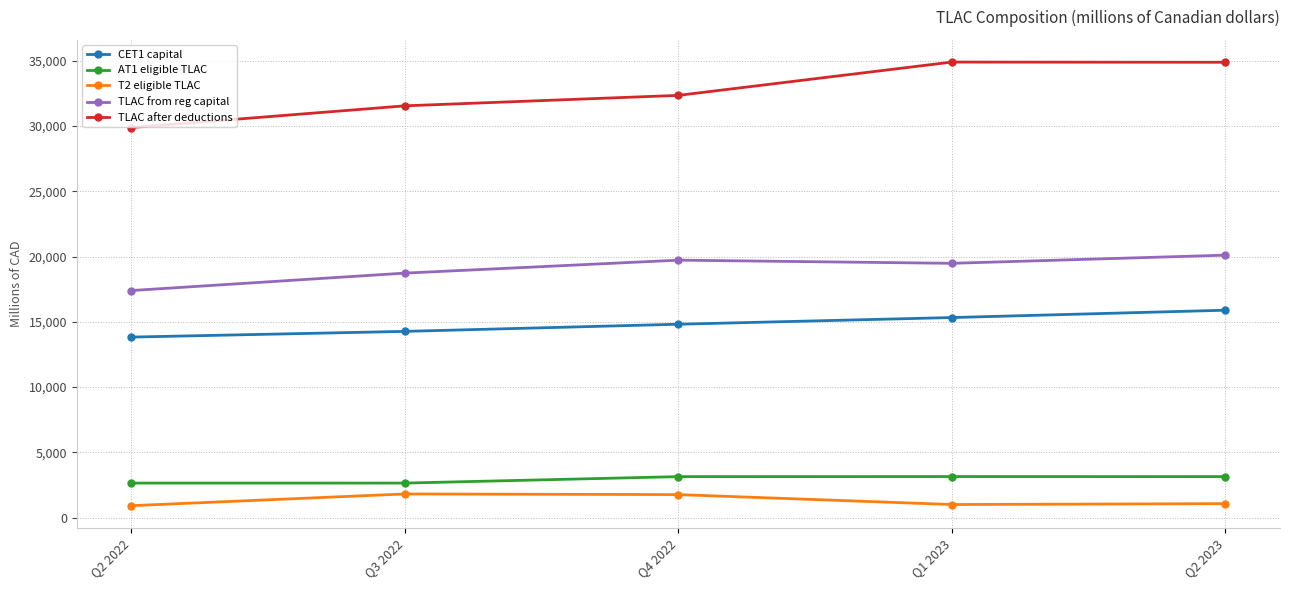

List the labels in order of CET1 capital value, largest first.

Q2 2023, Q1 2023, Q4 2022, Q3 2022, Q2 2022